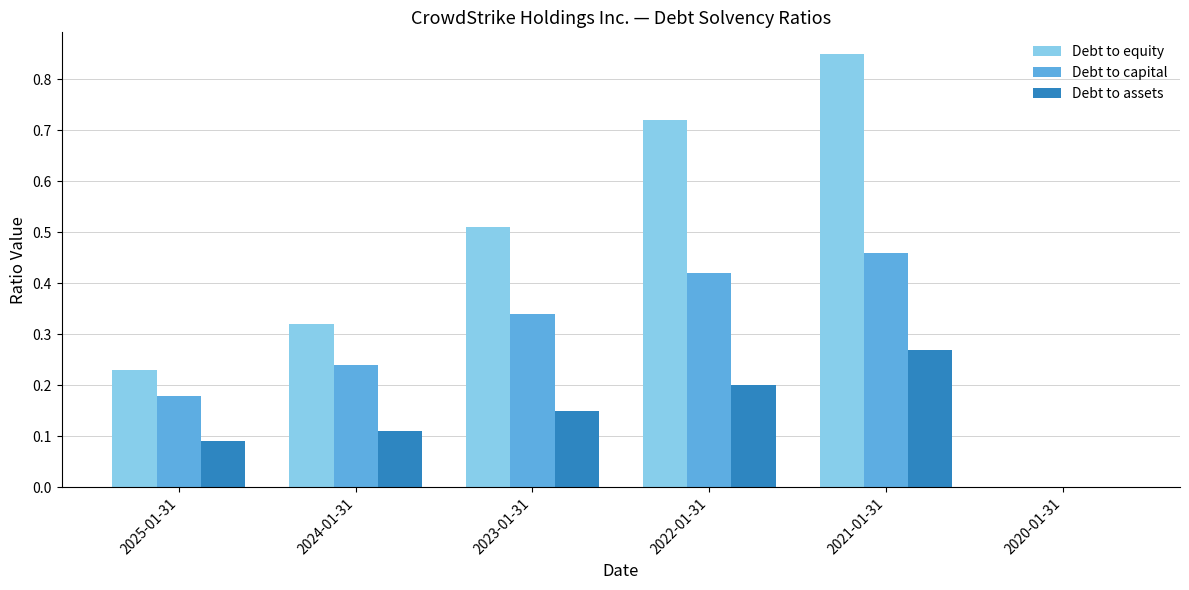

Is the value of Debt to equity at 2023-01-31 greater than the value of Debt to capital at 2021-01-31?

Yes